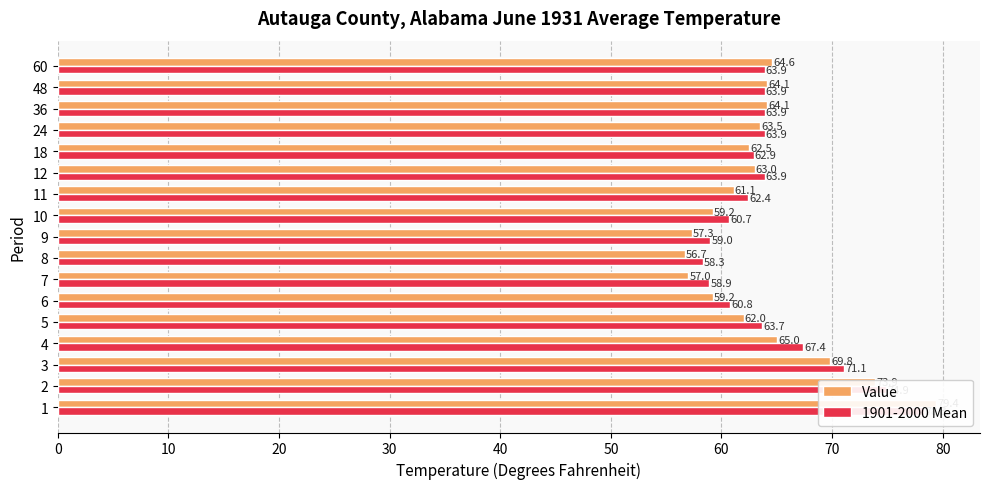

Does the chart contain any negative values?

No